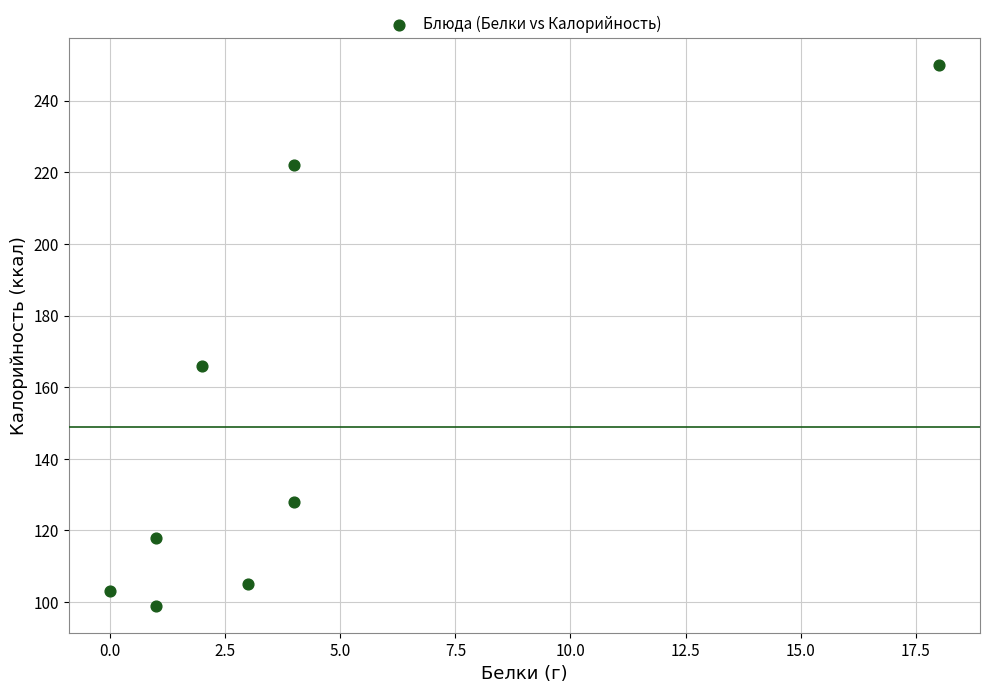

What Y value in the scatter plot is closest to 174?

166